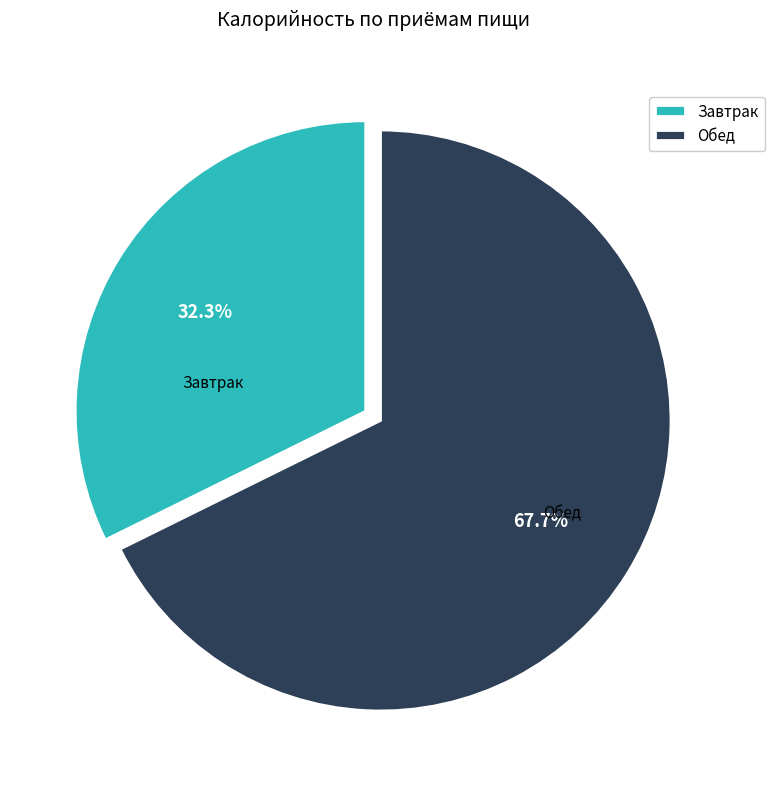

True or false: Завтрак accounts for 32% of the total.

True